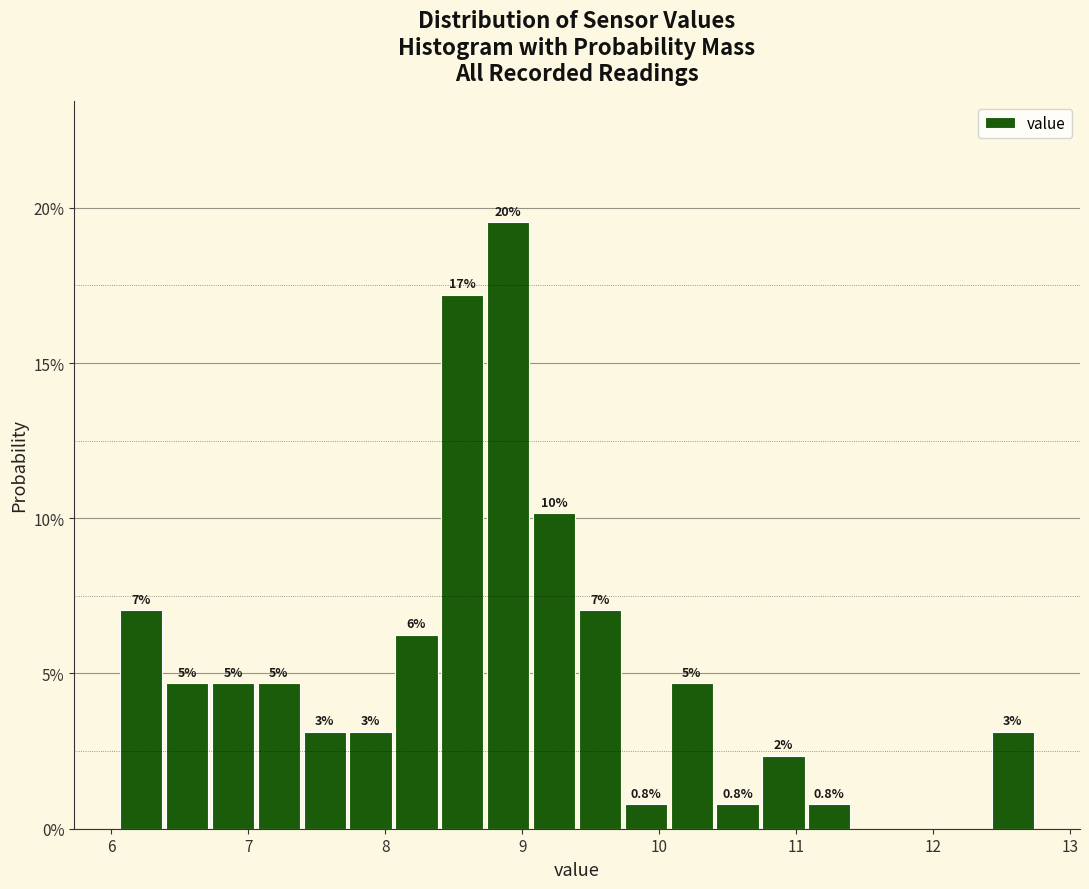

Read against the x-axis, roughly where is the centre of the tallest bar?

8.9